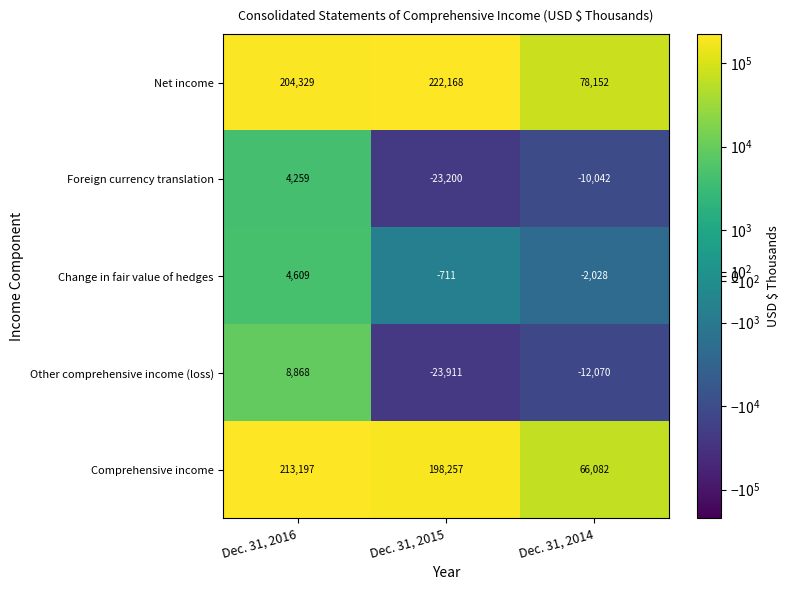

List the series in order of their peak value, lowest first.

Foreign currency translation, Change in fair value of hedges, Other comprehensive income (loss), Comprehensive income, Net income